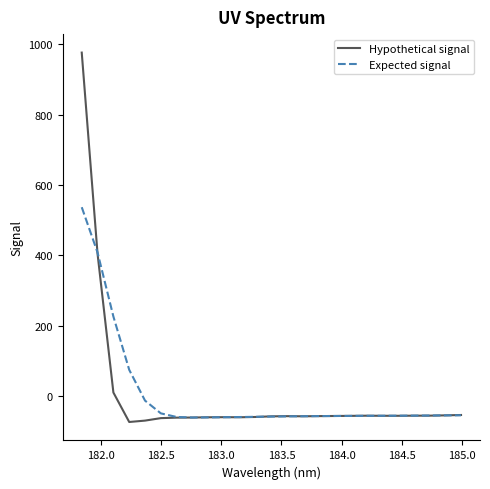

Rank the series by their maximum value, from highest to lowest.

Hypothetical signal, Expected signal